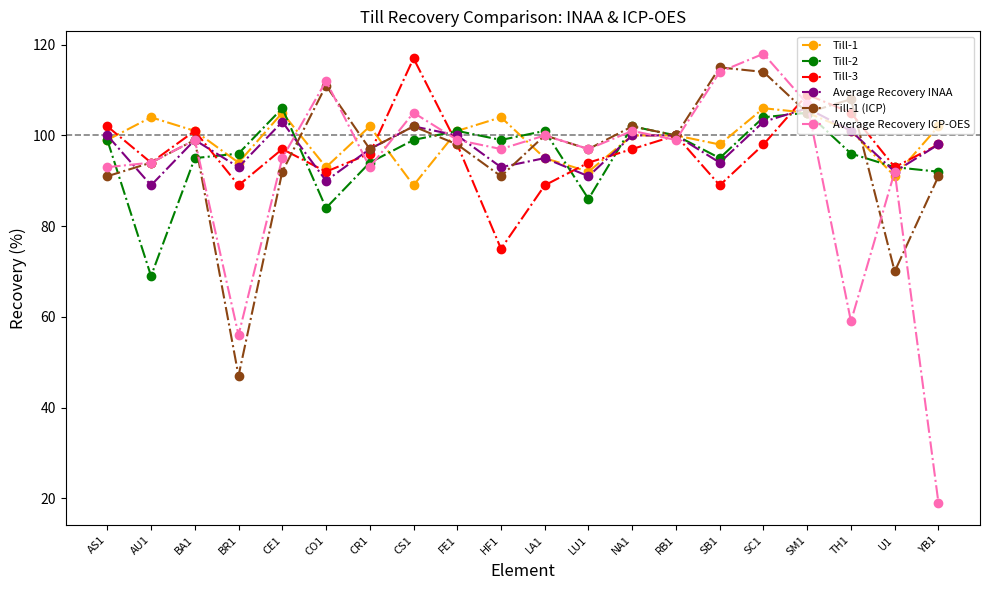

What is the average value of the Till-3 series?

97